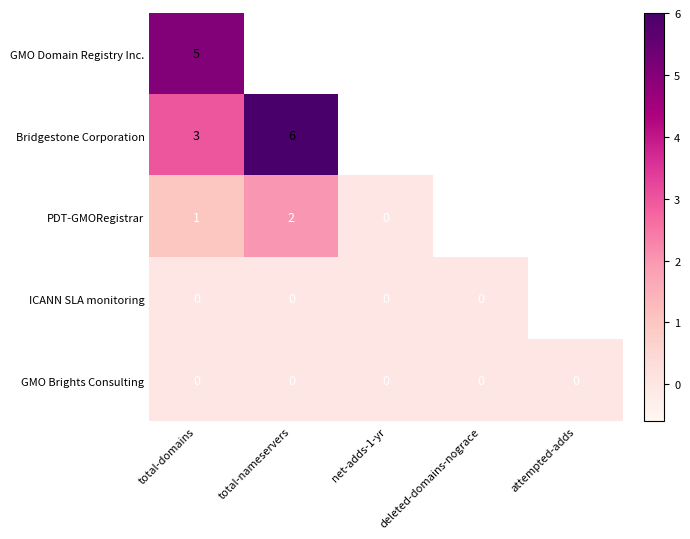

The value of GMO Brights Consulting at attempted-adds is 0. True or false?

True